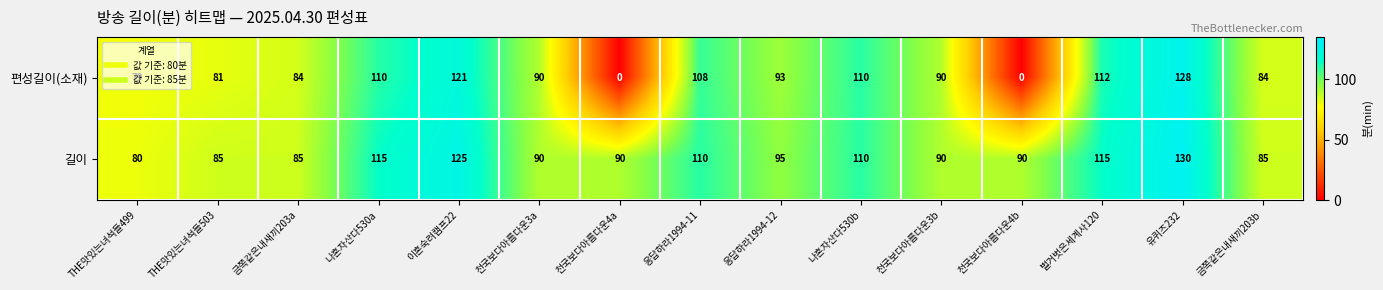

What value does the 길이 series have at 벌거벗은세계사120?

115